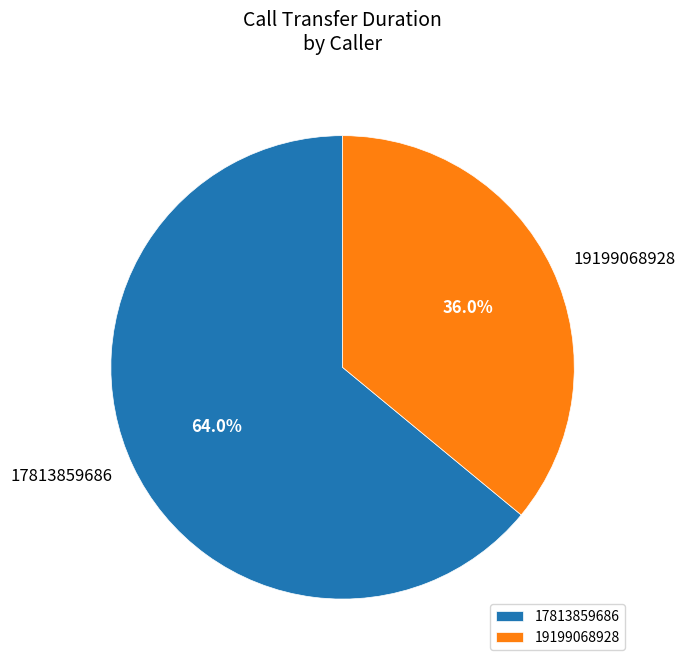

Is there any slice that represents more than half of the pie?

Yes